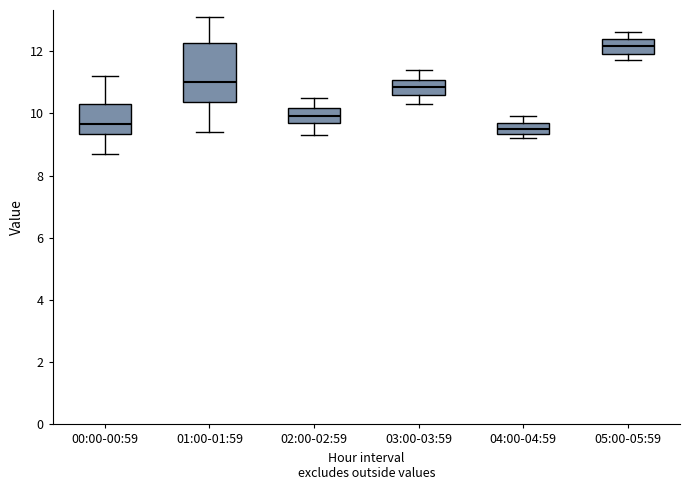

Which box's median line is the highest?

05:00-05:59